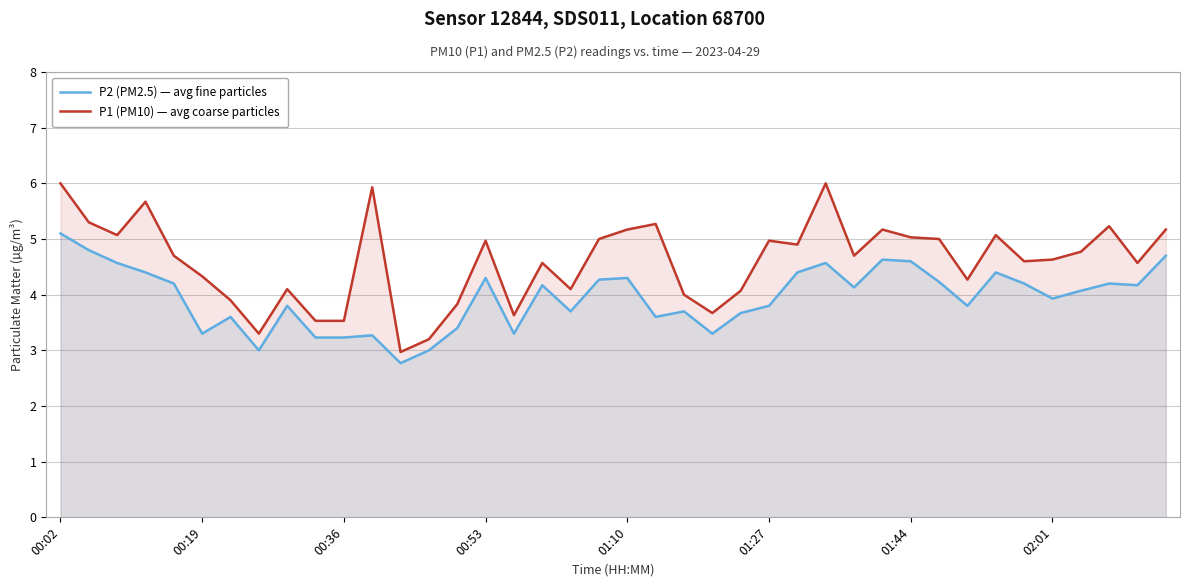

What is the total value across all series at 01:44?

9.6